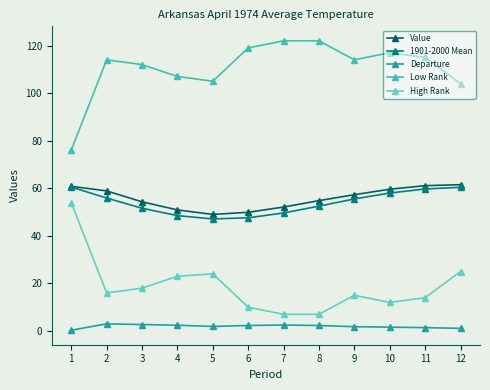

What are all the series names shown in the legend?

Value, 1901-2000 Mean, Departure, Low Rank, High Rank